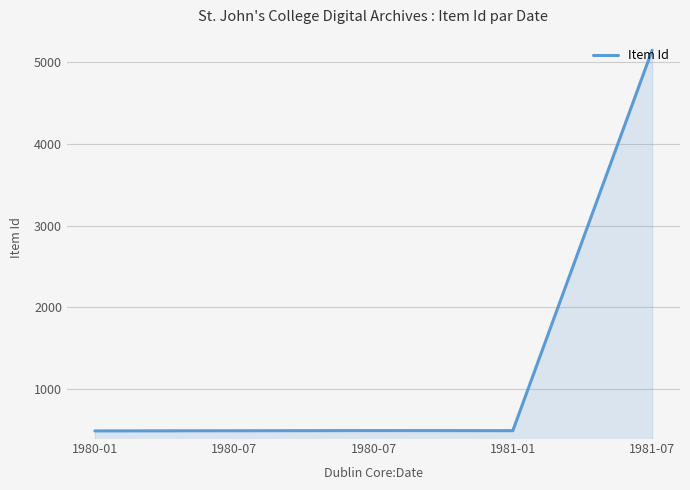

How many interior local peaks (higher than both neighbors) does the data have?

1